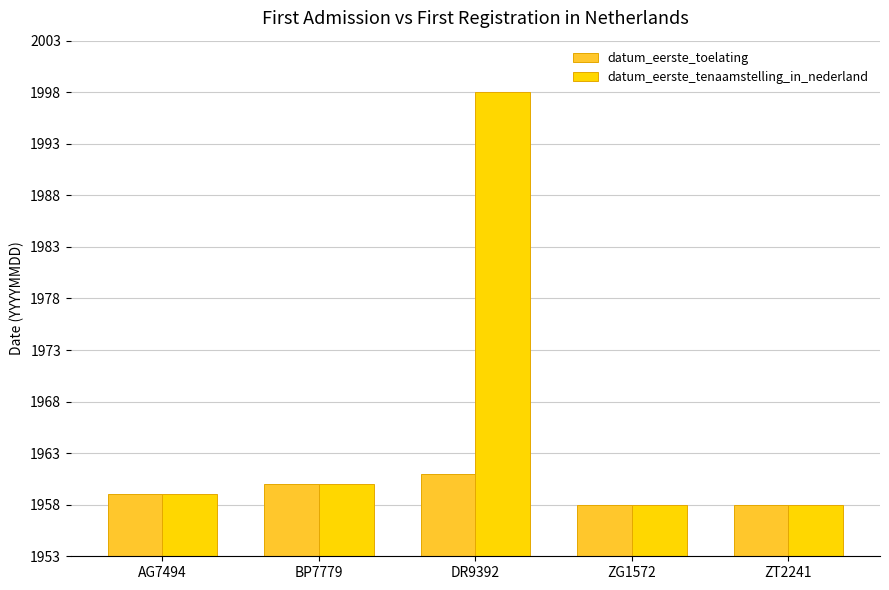

What is the maximum value shown in the chart?

1998